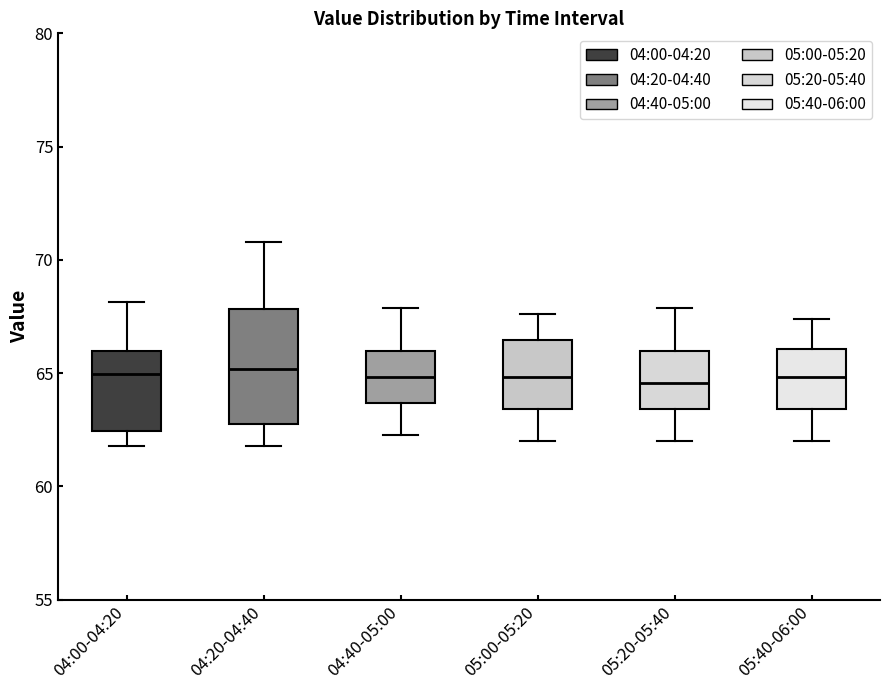

Reading left to right, transcribe this box plot: for each box, give where its median line is, the range the box spans, and where its two whiskers end, as read against the y-axis. The values are not printed on the chart, so give them approximately, as read against the axis.

04:00-04:20: median 65.0, box 62.5 to 66.0, whiskers 62.0 to 68.0
04:20-04:40: median 65.0, box 62.5 to 68.0, whiskers 62.0 to 71.0
04:40-05:00: median 65.0, box 63.5 to 66.0, whiskers 62.5 to 68.0
05:00-05:20: median 65.0, box 63.5 to 66.5, whiskers 62.0 to 67.5
05:20-05:40: median 64.5, box 63.5 to 66.0, whiskers 62.0 to 68.0
05:40-06:00: median 65.0, box 63.5 to 66.0, whiskers 62.0 to 67.5